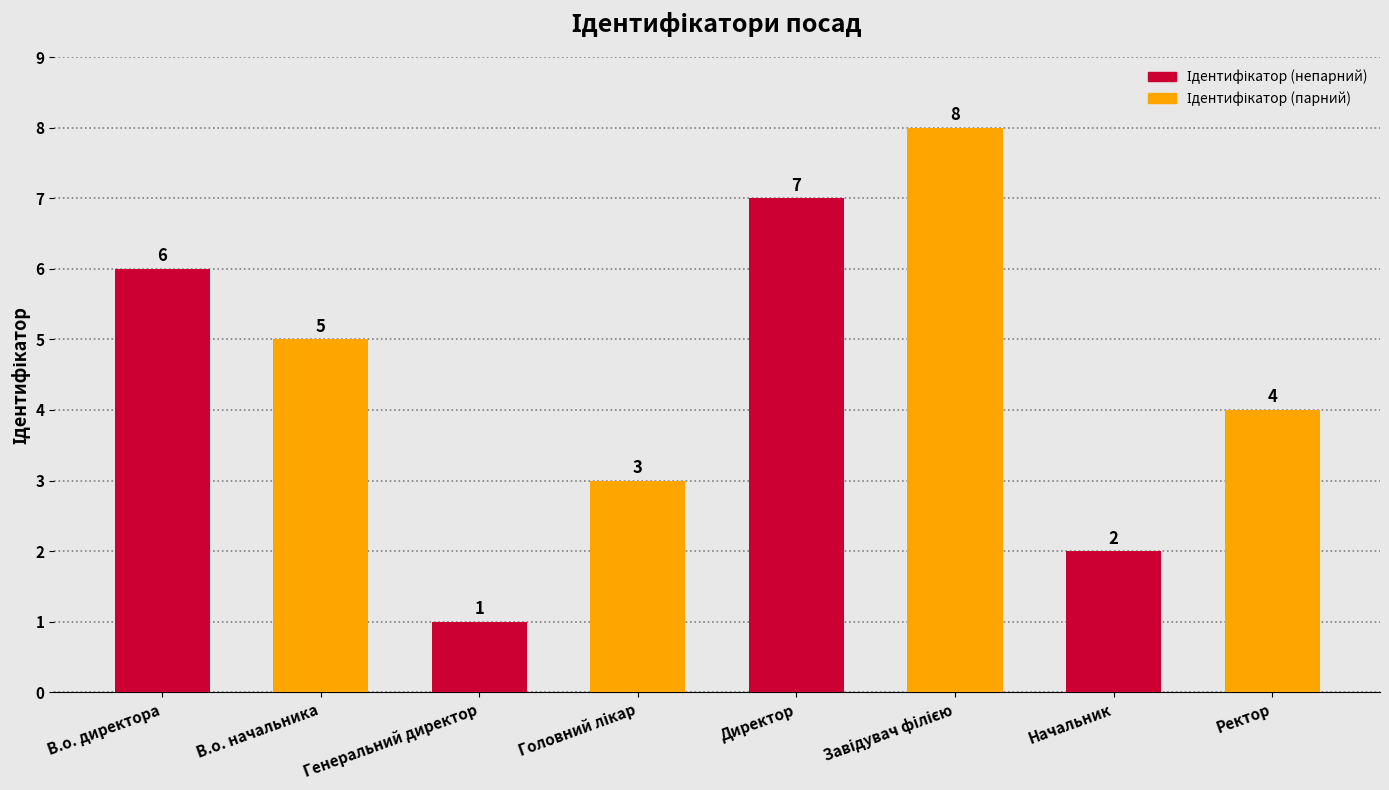

What is the maximum value shown in the chart?

8